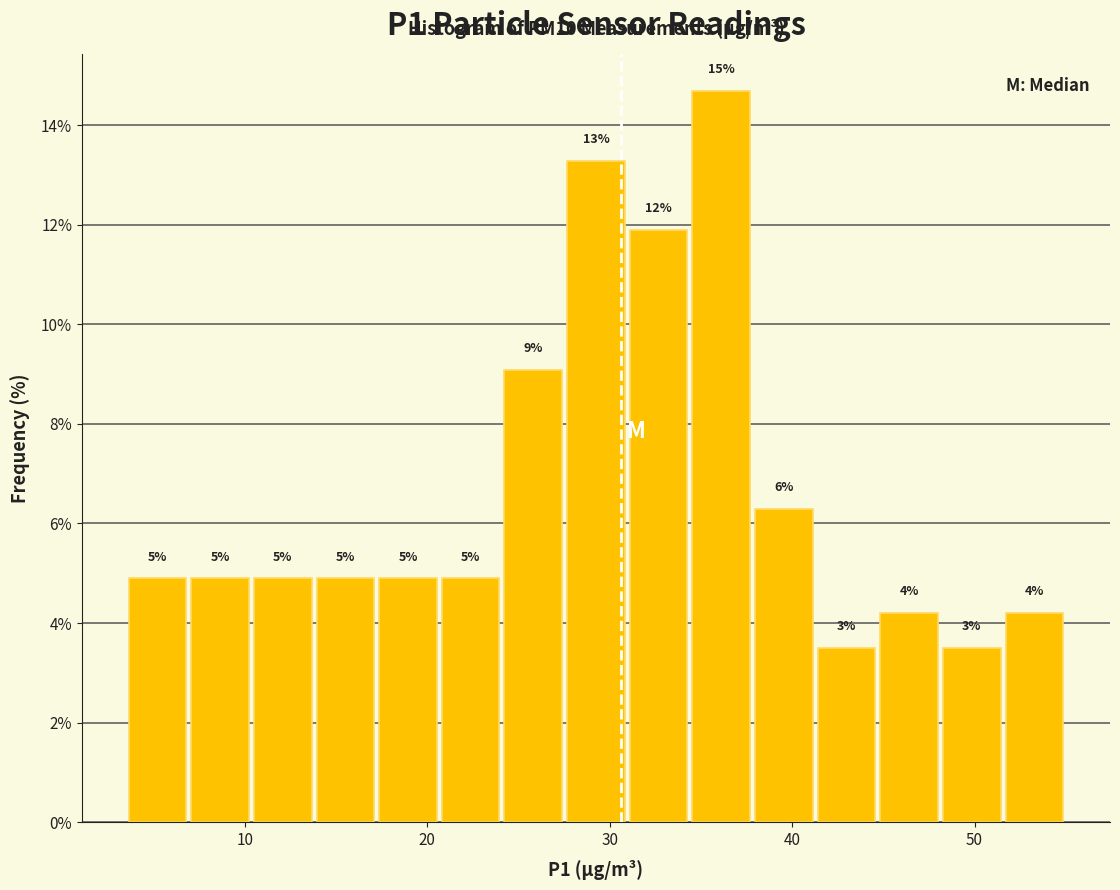

Read against the x-axis, roughly where is the centre of the tallest bar?

36